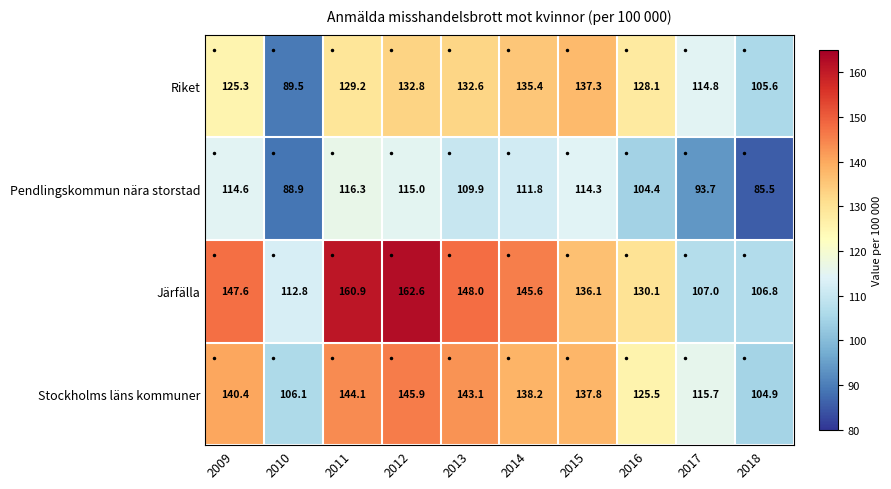

Which series has the largest total across all categories?

Järfälla